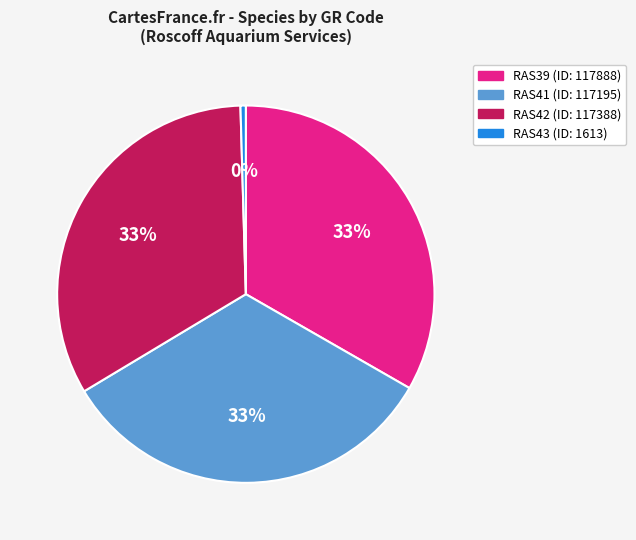

What percentage is the RAS39 slice, to the nearest percent?

33%